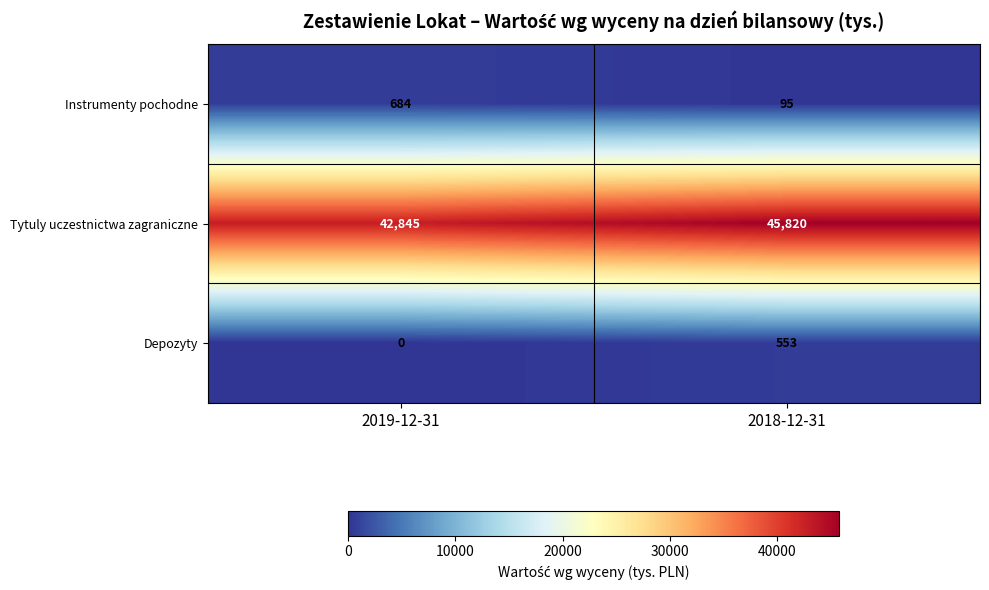

Rank the series by their maximum value, from lowest to highest.

Depozyty, Instrumenty pochodne, Tytuly uczestnictwa zagraniczne